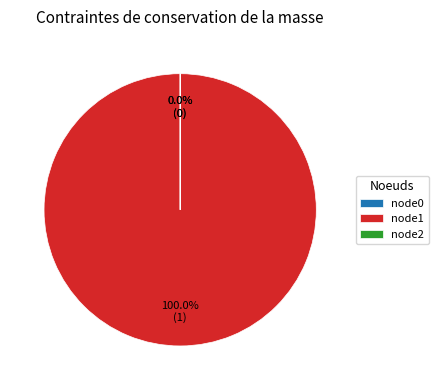

What percentage is the node1 slice, to the nearest percent?

100%